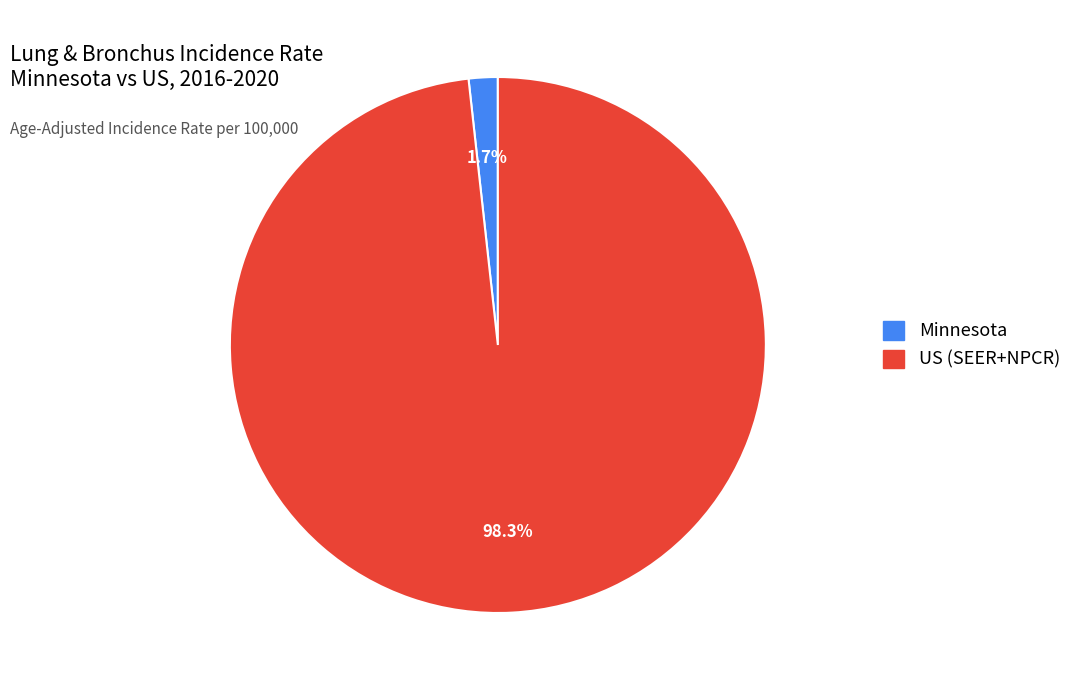

To the nearest percent, what percentage of the pie is US (SEER+NPCR)?

98%